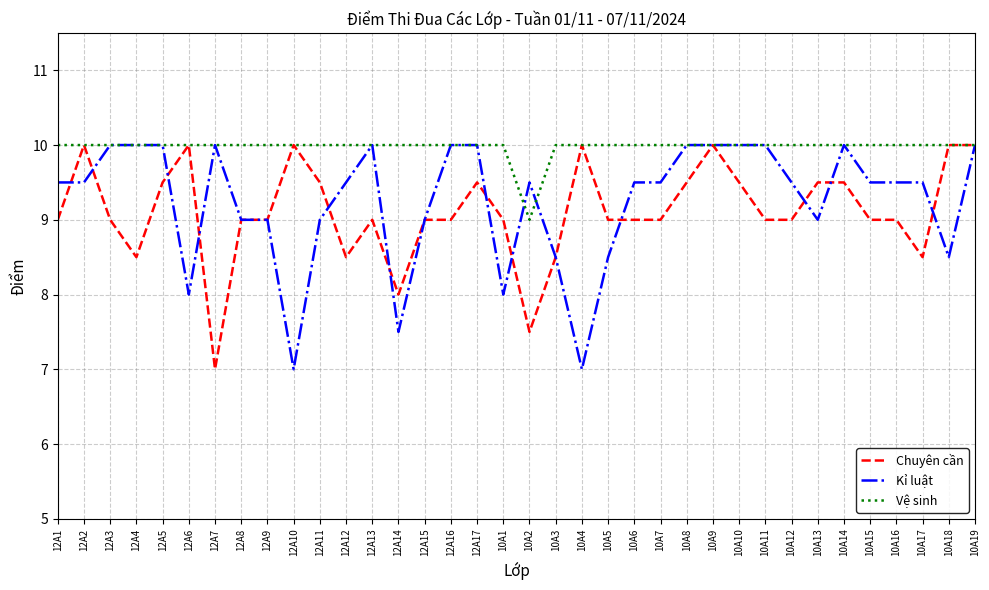

Rank the series at 10A15 from lowest to highest value.

Chuyên cần, Kỉ luật, Vệ sinh